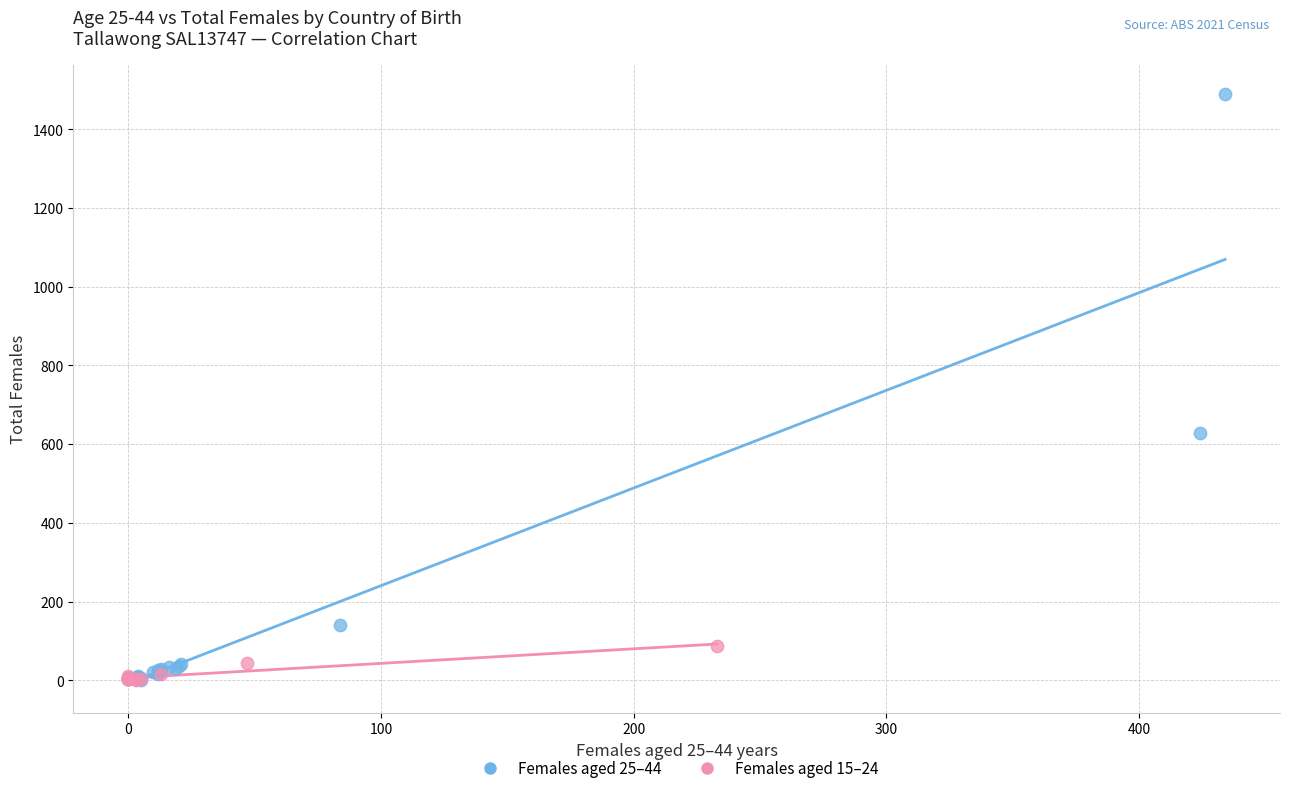

Which series has the largest Y range (max minus min)?

Females aged 25–44